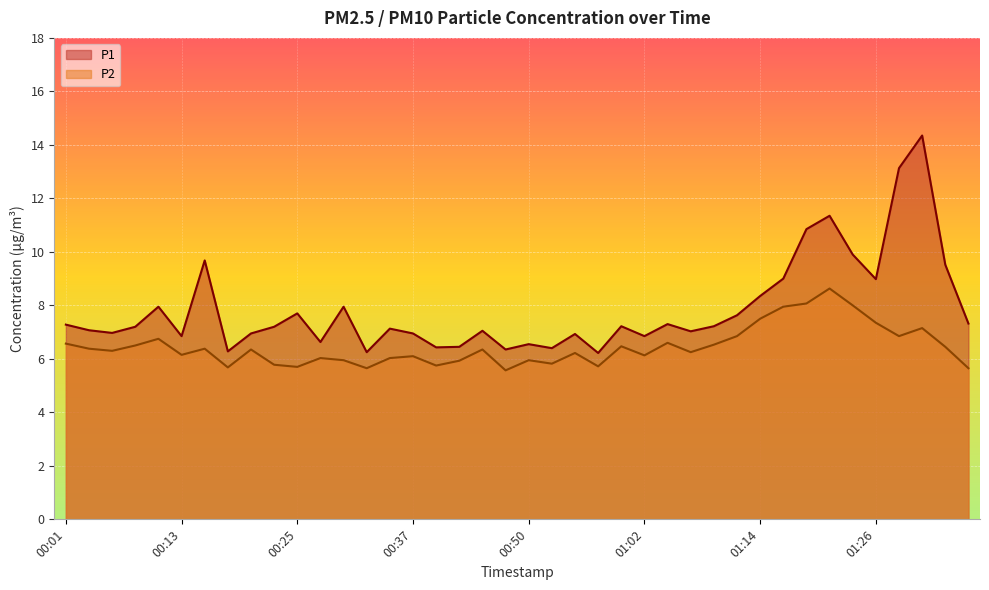

List the labels in order of P2 value, smallest first.

00:47, 00:33, 01:36, 00:18, 00:25, 00:57, 00:40, 00:23, 00:52, 00:42, 00:30, 00:50, 00:28, 00:35, 00:37, 01:02, 00:13, 00:55, 01:07, 00:06, 00:20, 00:45, 00:03, 00:15, 01:34, 00:59, 00:08, 01:09, 00:01, 01:04, 00:11, 01:12, 01:29, 01:31, 01:26, 01:14, 01:17, 01:24, 01:19, 01:21